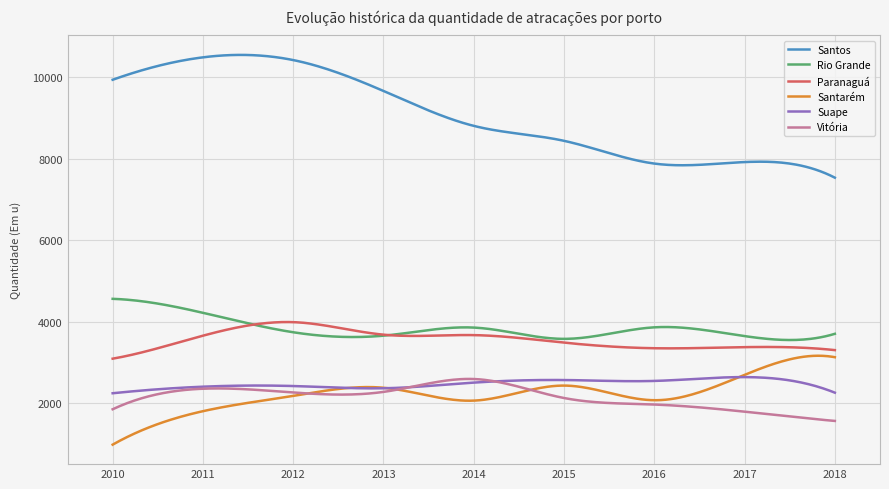

What is the minimum value for Rio Grande?

3555.8